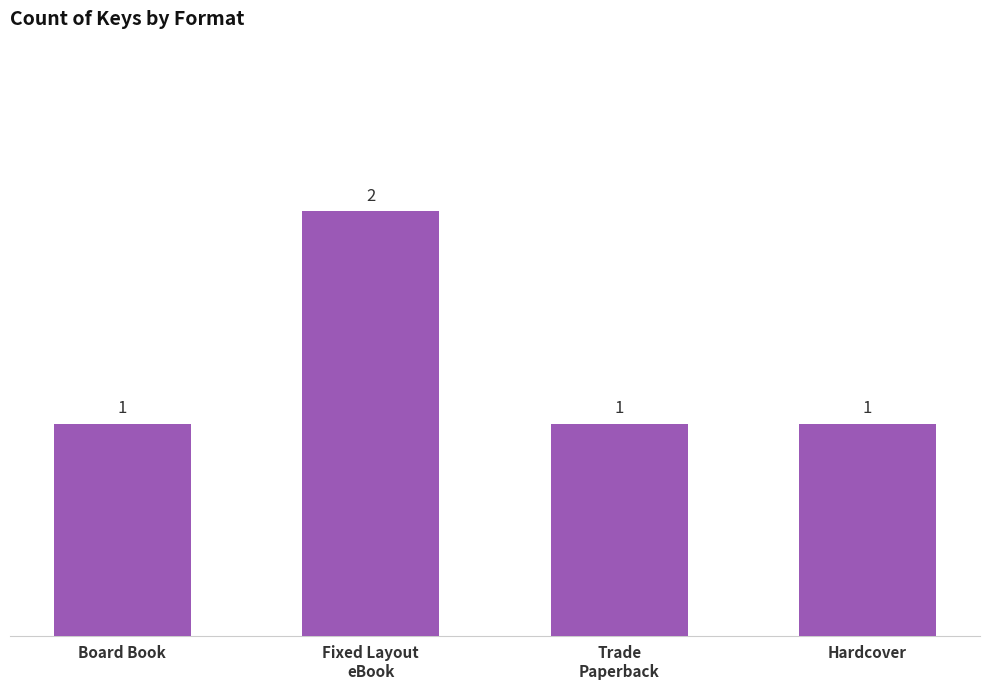

What is the sum of all values?

5